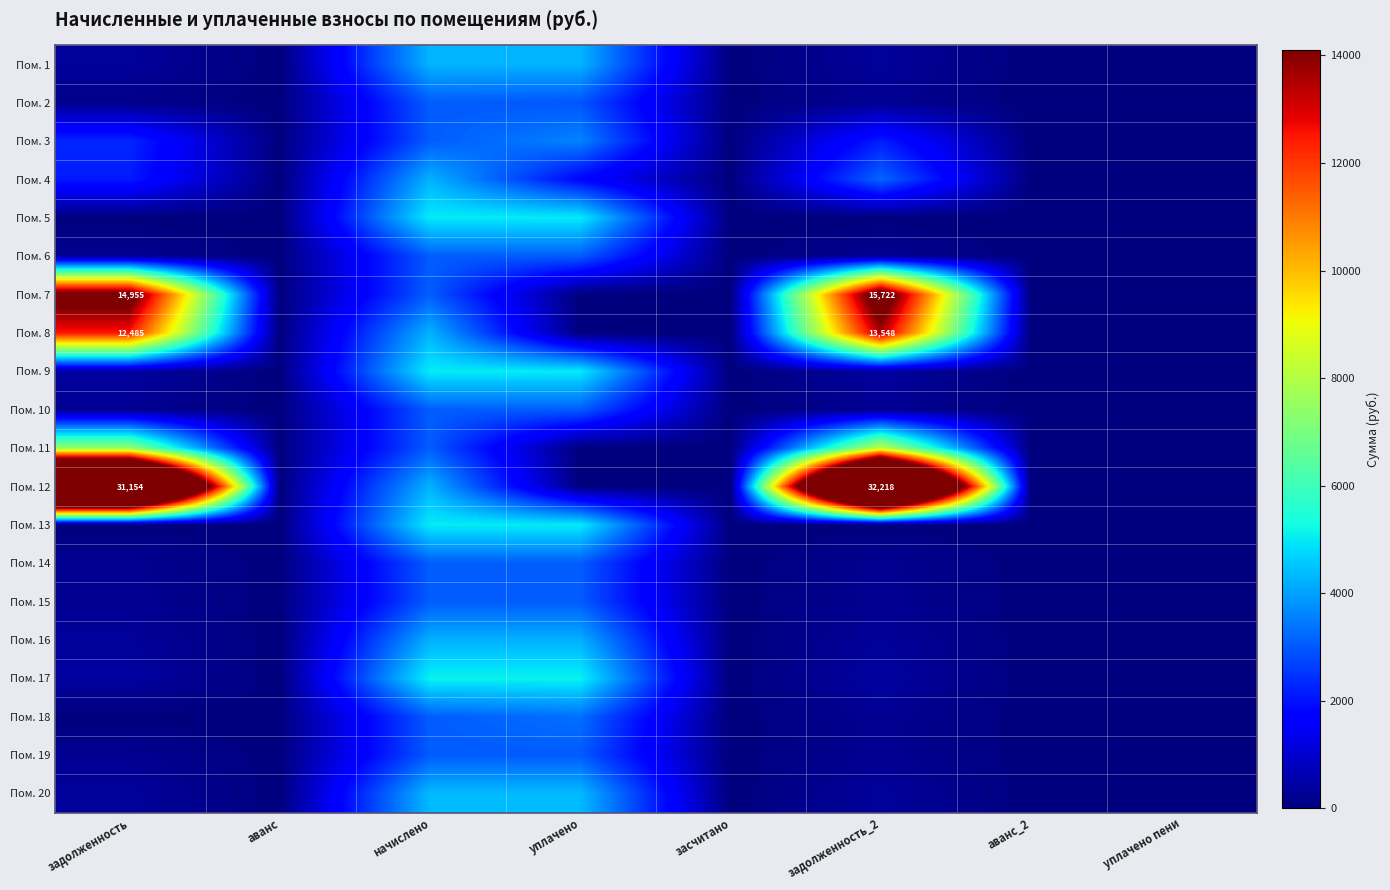

Between задолженность and аванс, which is larger?

задолженность